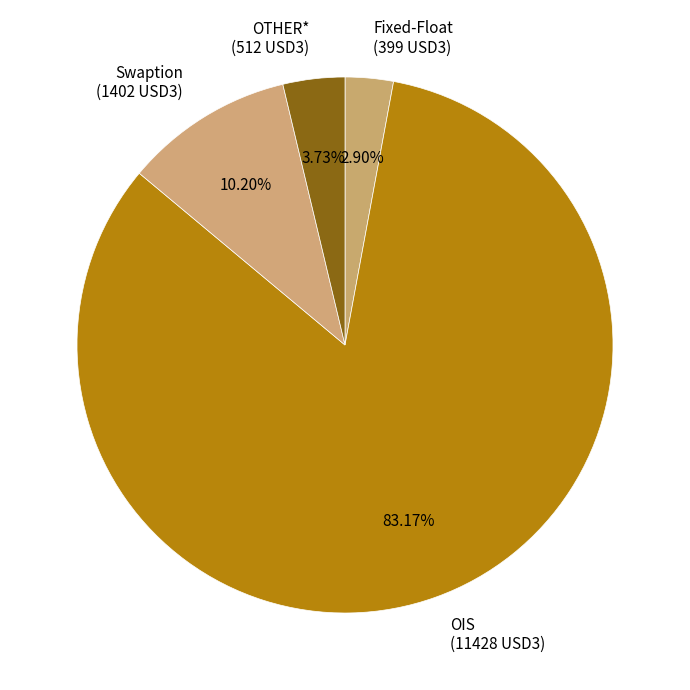

Is there a majority slice in this chart?

Yes